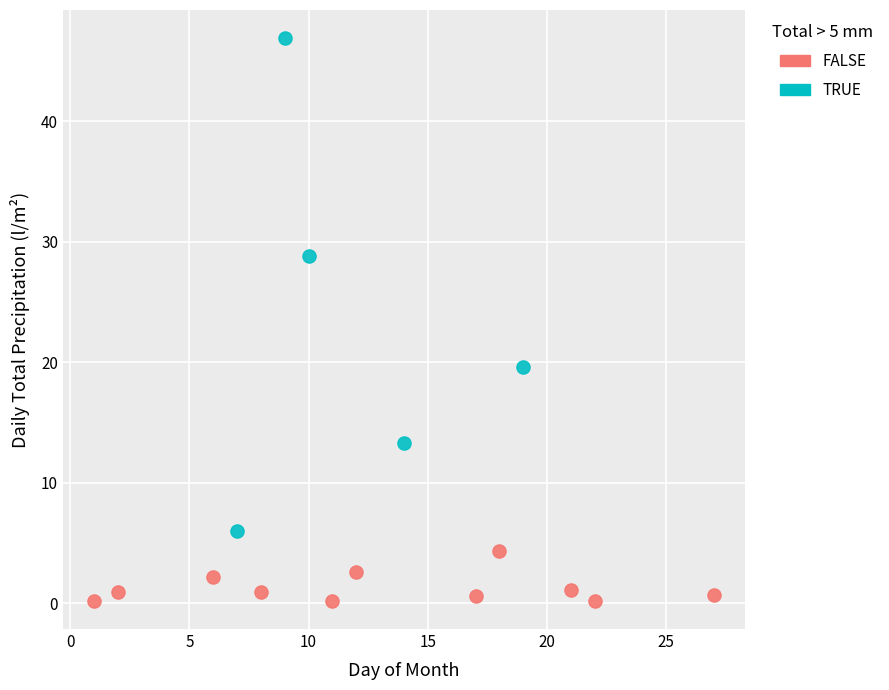

Which series has the widest spread of Y values?

TRUE